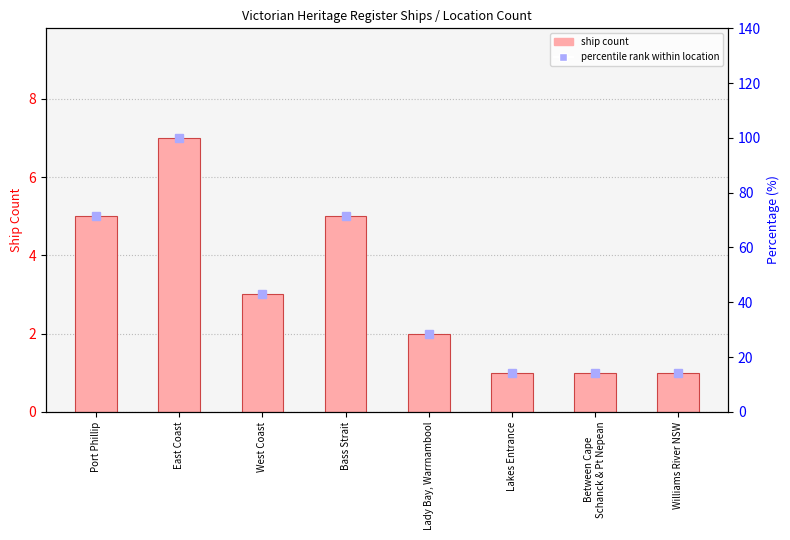

Reading right to left, list all the values displayed in this chart.

1	1	1	2	5	3	7	5